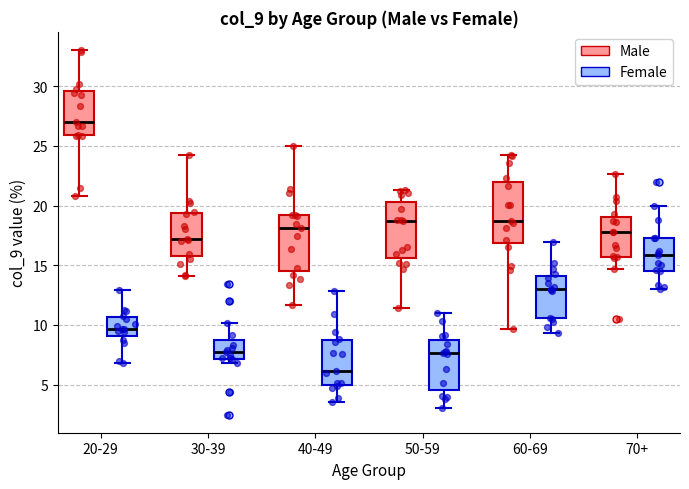

Where is the upper edge of the box for 70+ (Female) on the y-axis? The values are not printed on the chart, so give them approximately, as read against the axis.

17.5